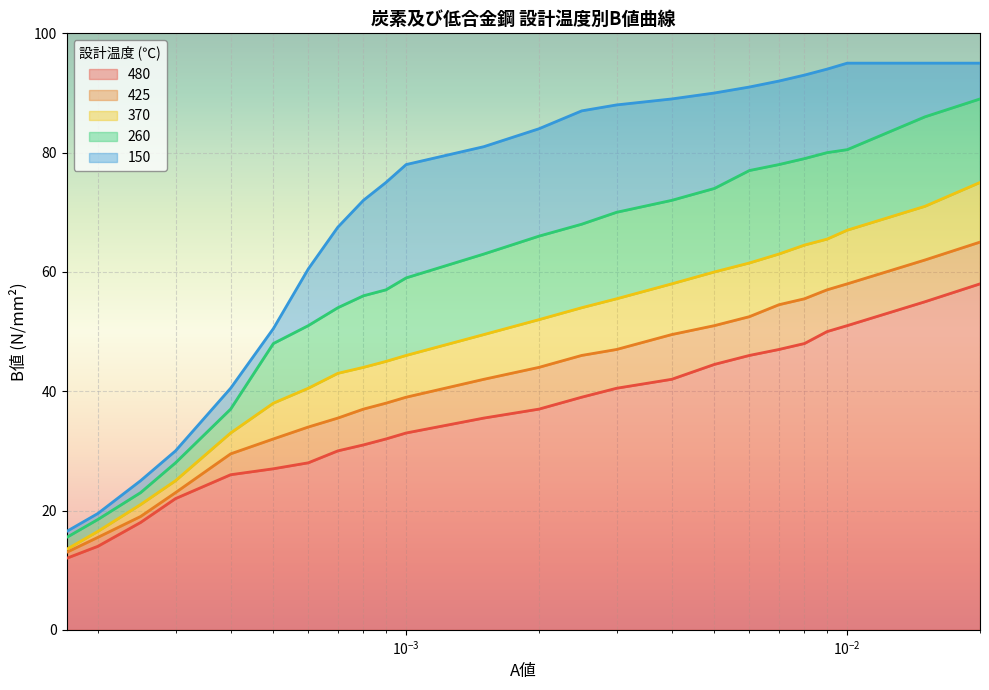

Read the 480 value at 0.0006.

28.0